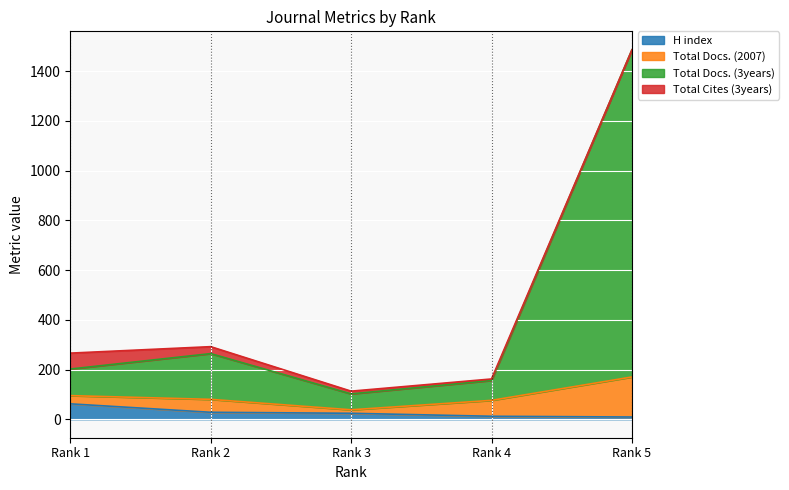

True or false: Total Docs. (3years) and H index cross at least once.

False